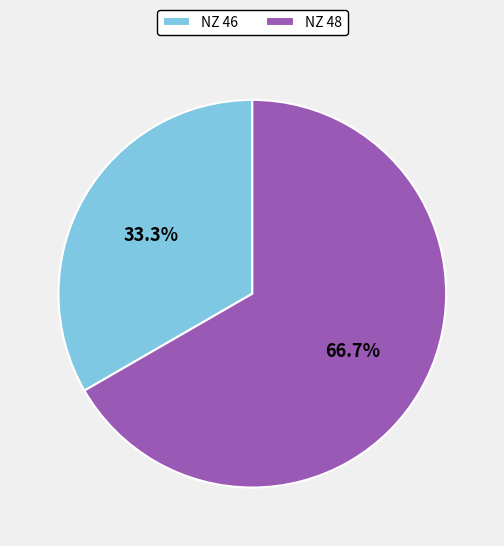

How many segments does this pie chart have?

2